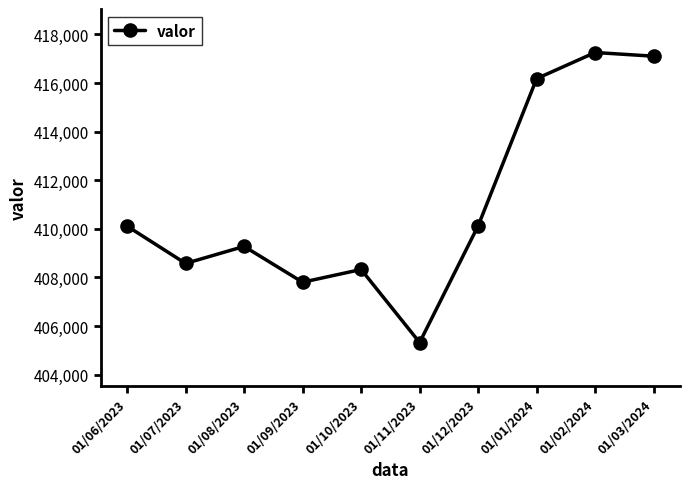

The chart shows a value of 408578 at 01/07/2023. True or false?

True